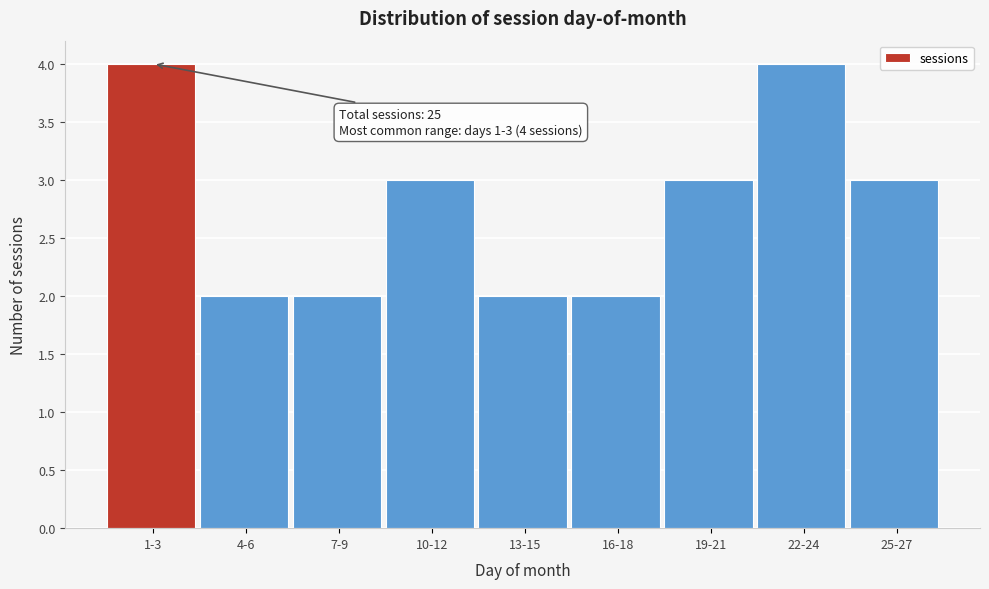

Reading left to right, transcribe all the data shown in this chart.

1-3=4	4-6=2	7-9=2	10-12=3	13-15=2	16-18=2	19-21=3	22-24=4	25-27=3